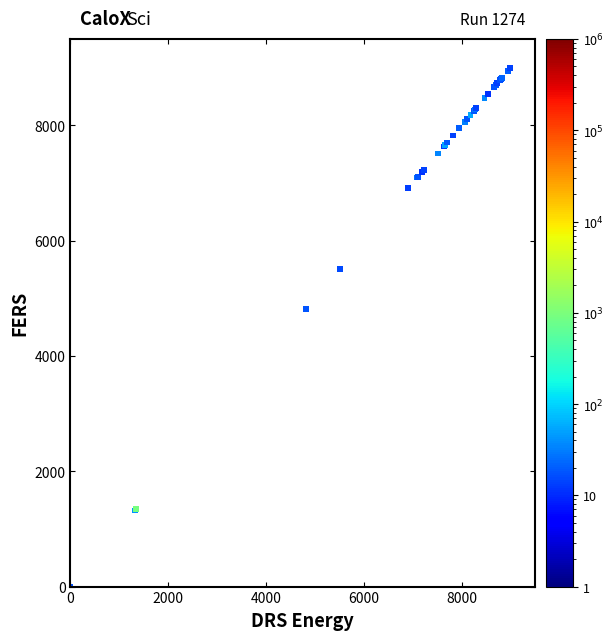

What Y value in the scatter plot is closest to 4500?

4812.3